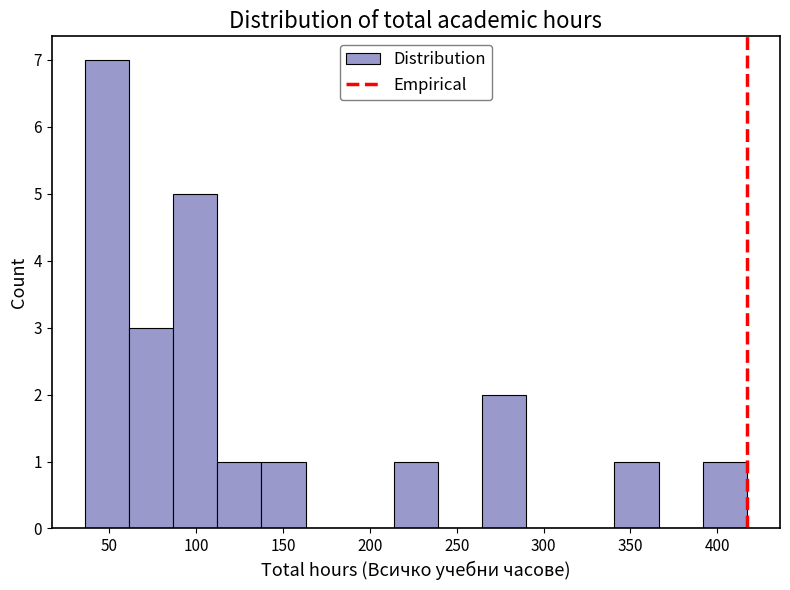

How tall is the bar that spans 110 to 140 on the x-axis? Neither the bar edges nor the heights are printed on the chart, so give them approximately, as read against the axes.

1